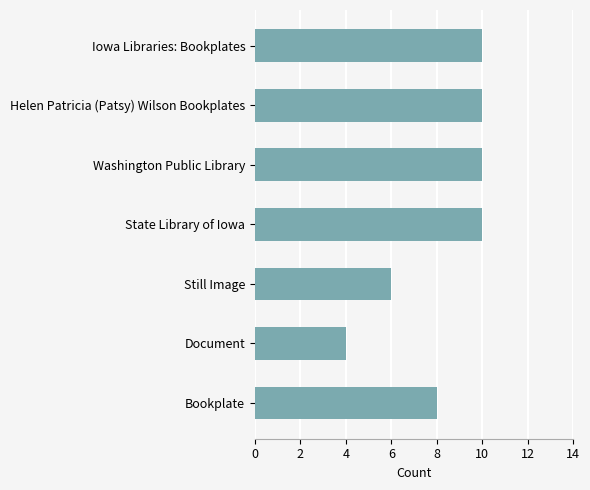

Reading top to bottom, extract all data points from this chart.

Iowa Libraries: Bookplates=10	Helen Patricia (Patsy) Wilson Bookplates=10	Washington Public Library=10	State Library of Iowa=10	Still Image=6	Document=4	Bookplate=8